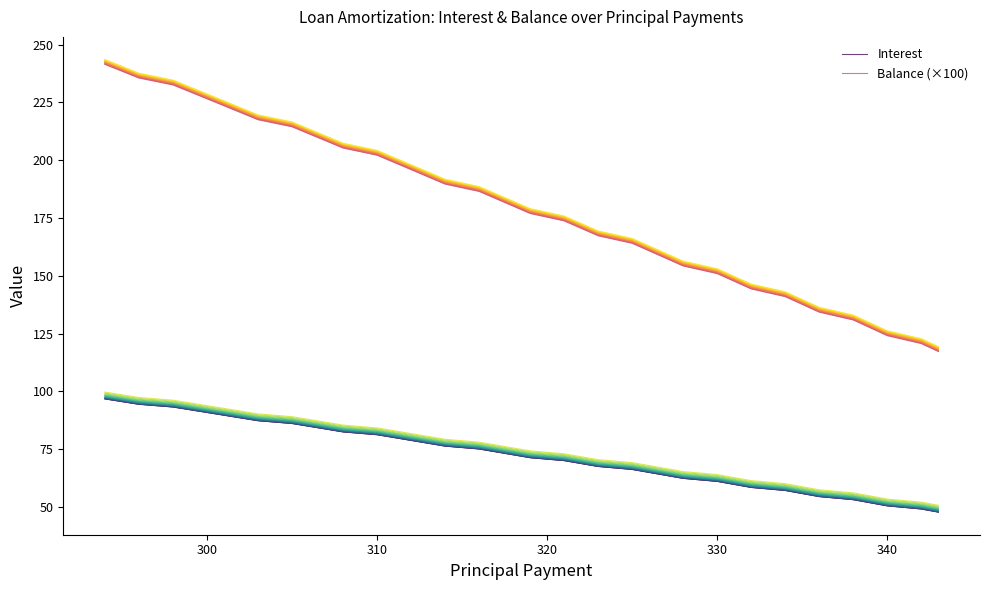

True or false: Balance (×100) and Interest intersect in this chart.

False